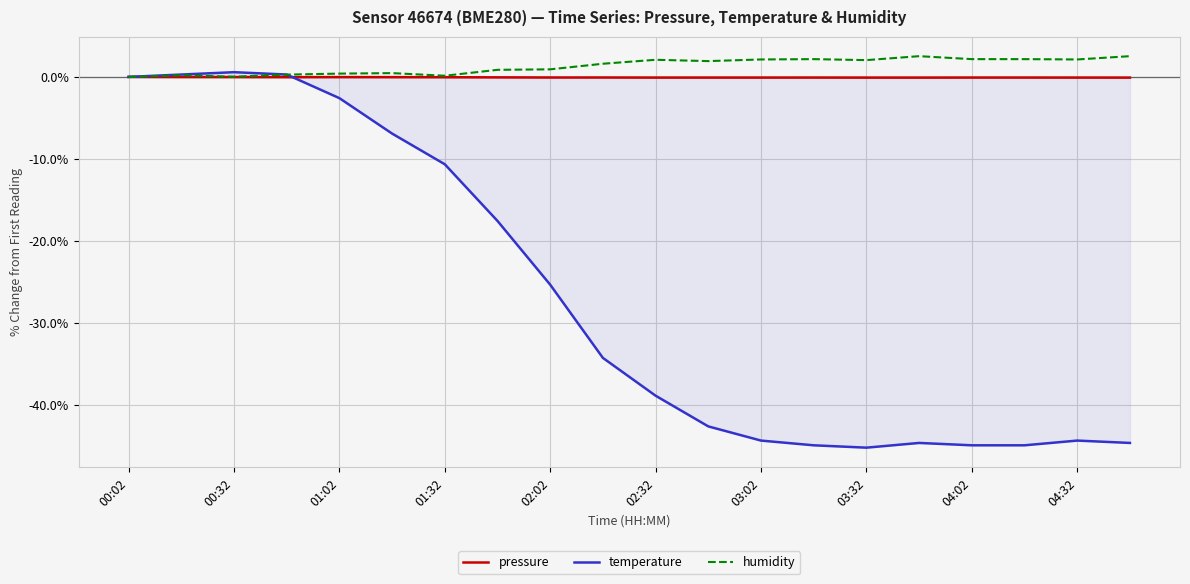

What is the difference between the maximum and minimum values in the humidity series?

2.5